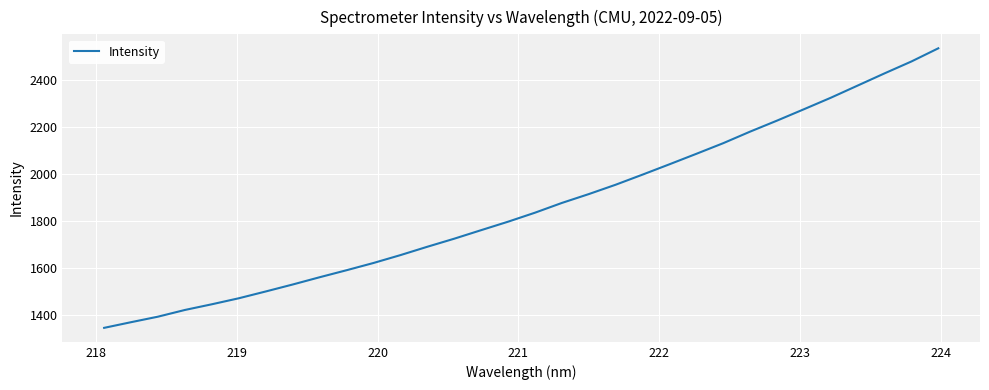

What is the minimum value shown in the chart?

1345.1